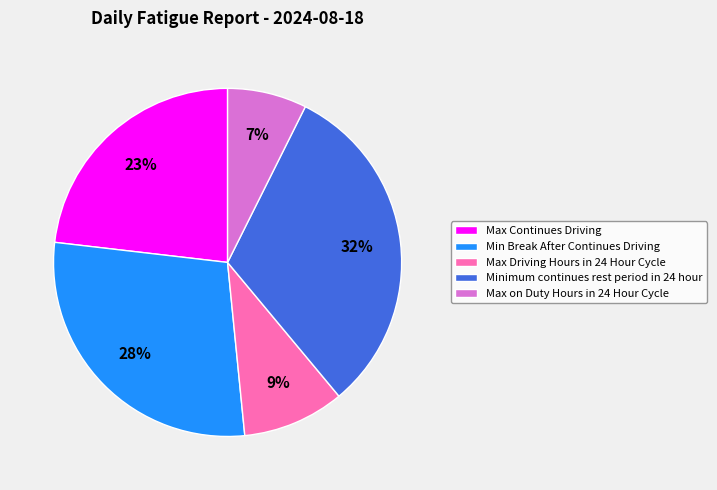

Between Min Break After Continues Driving and Max on Duty Hours in 24 Hour Cycle, which is larger?

Min Break After Continues Driving